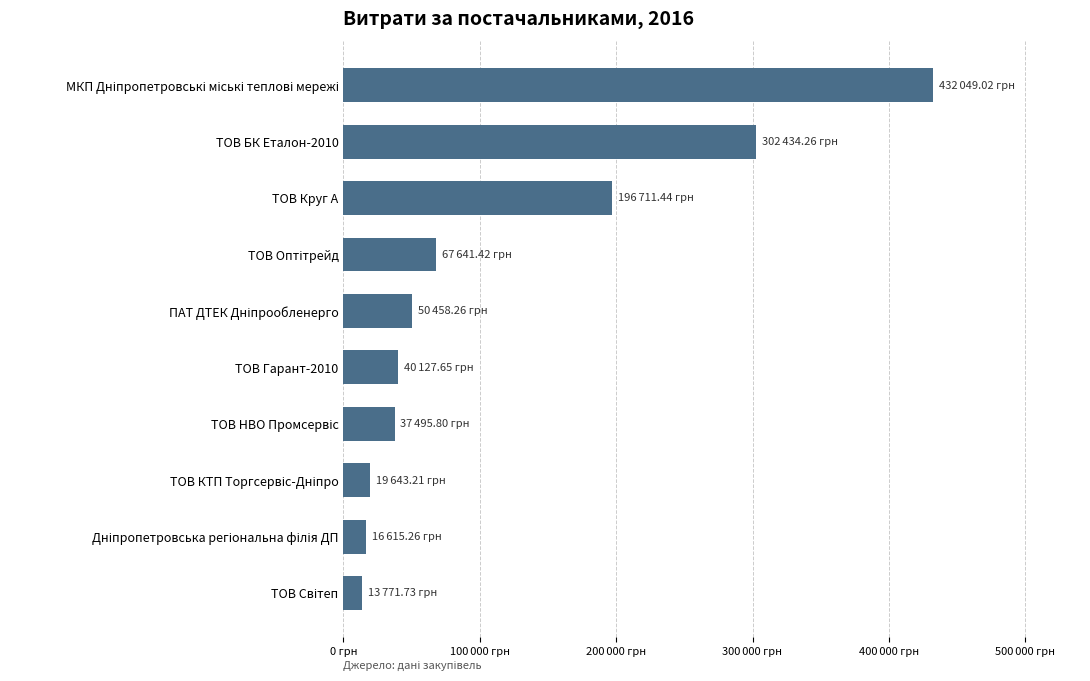

Are the bars horizontal?

Yes